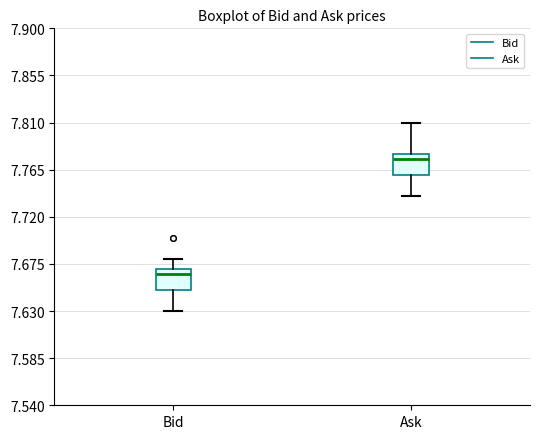

Reading left to right, read every box against the y-axis: the position of its median line, the range the box covers, and the ends of its whiskers. The values are not printed on the chart, so give them approximately, as read against the axis.

Bid: median 7.665, box 7.650 to 7.670, whiskers 7.630 to 7.680
Ask: median 7.775, box 7.760 to 7.780, whiskers 7.740 to 7.810